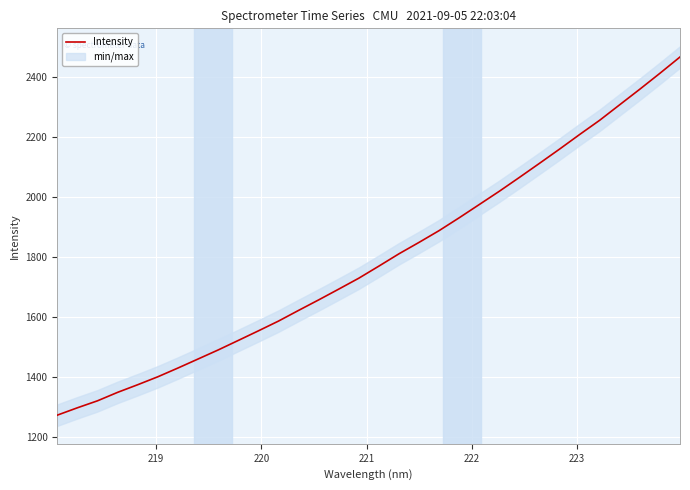

What is the minimum value shown in the chart?

1272.3